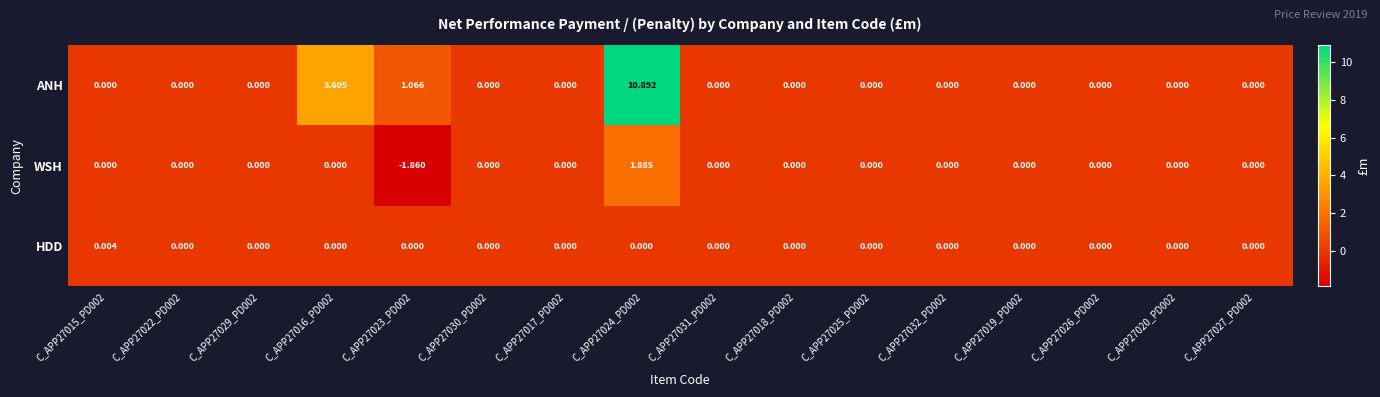

List the series in order of their peak value, highest first.

ANH, WSH, HDD